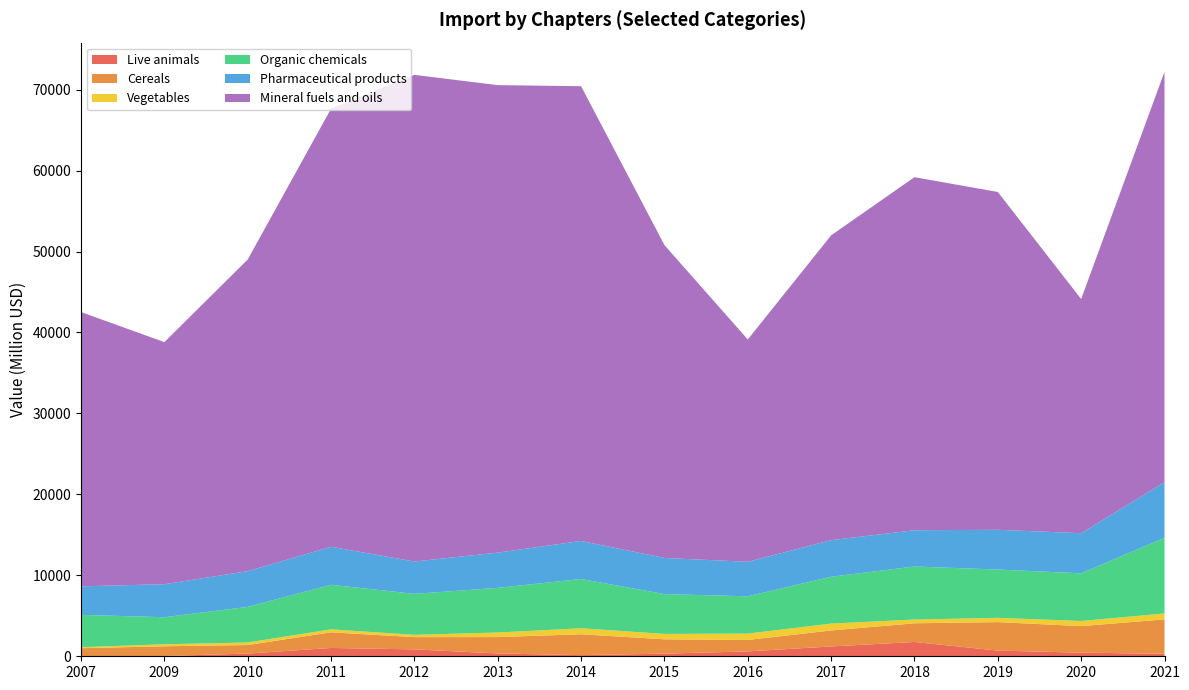

Reading left to right, what are all the values shown in this chart?

Live animals: 23.9	33.7	333.1	1028.1	852.1	346.4	139.9	322.8	603.8	1212.2	1767.9	700.6	446.9	310.2
Cereals: 973.2	1202.1	1056.7	1931.7	1514.7	2024.8	2580.0	1774.5	1412.7	1979.0	2309.5	3522.6	3281.1	4248.7
Vegetables: 123.6	246.2	315.4	368.3	280.3	565.2	739.7	664.0	783.9	847.3	462.9	525.5	631.7	731.1
Organic chemicals: 3995.9	3341.7	4400.2	5504.4	5064.6	5515.2	6088.7	4920.1	4611.3	5785.6	6551.5	5965.3	5888.5	9342.1
Pharmaceutical products: 3523.7	4080.5	4410.1	4697.4	3995.7	4353.0	4699.8	4465.5	4259.5	4520.1	4480.3	4911.3	4958.1	6874.9
Mineral fuels and oils: 33883.1	29905.3	38497.2	54117.5	60117.4	57752.6	56175.6	38651.6	27464.8	37654.9	43613.3	41731.2	28925.0	50691.7